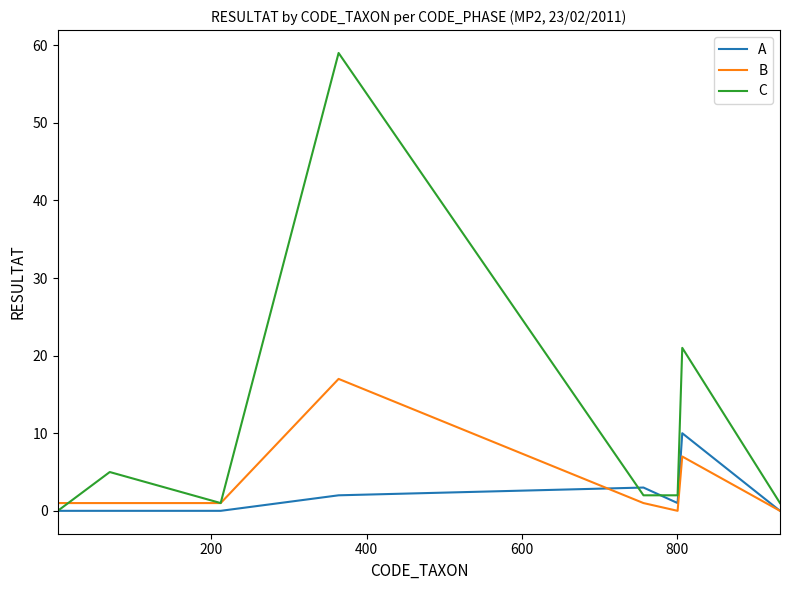

List the series in order of their overall mean, lowest first.

A, B, C